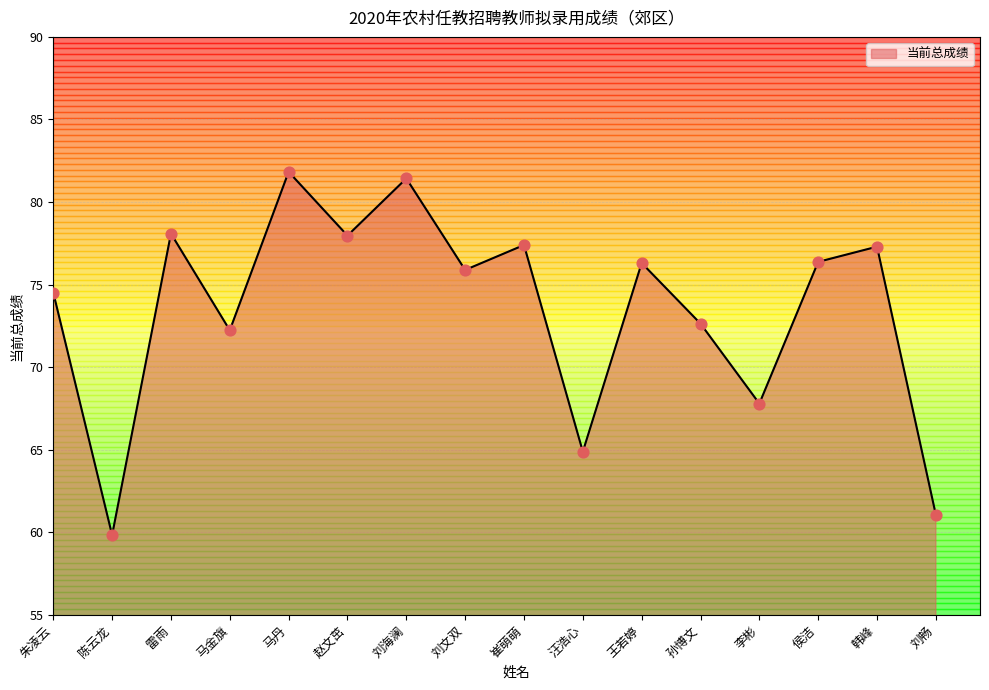

Which has a higher value, 马金旗 or 王若婷?

王若婷